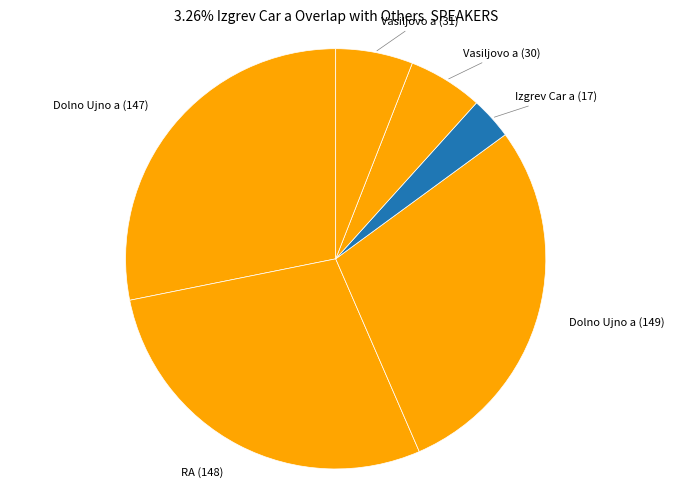

Count the number of slices in the pie.

6